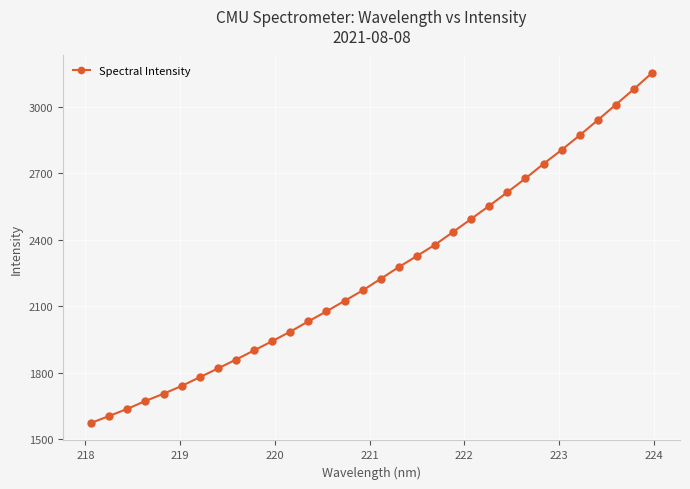

What is the maximum value shown in the chart?

3153.2